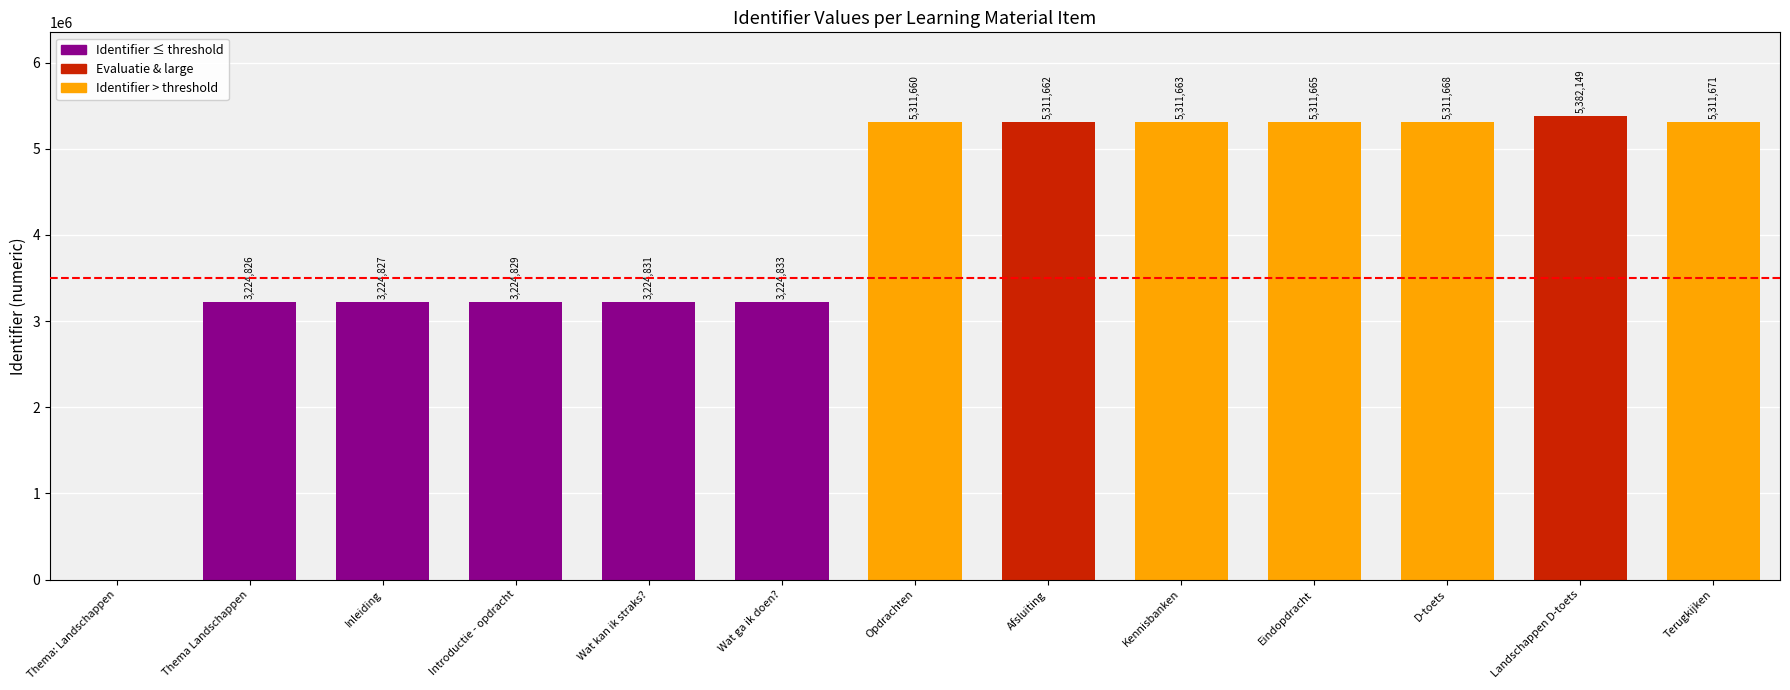

Read the value at Landschappen D-toets.

5382149